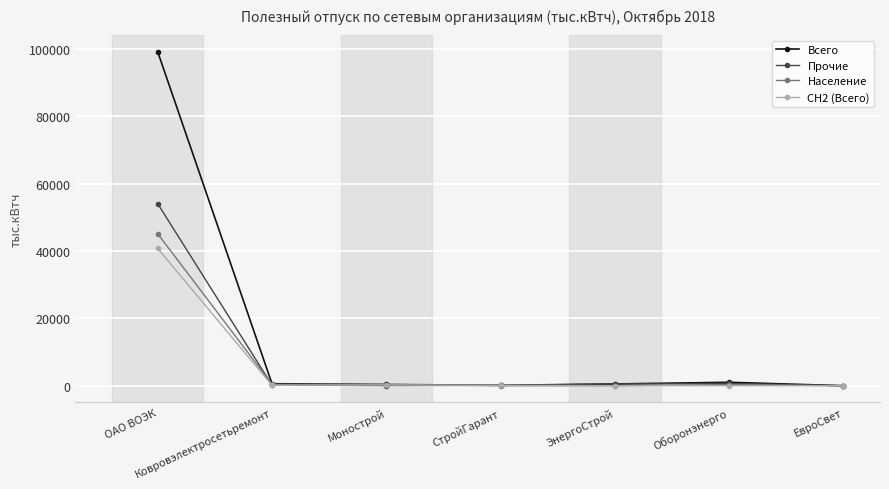

List the series in order of their peak value, lowest first.

СН2 (Всего), Население, Прочие, Всего